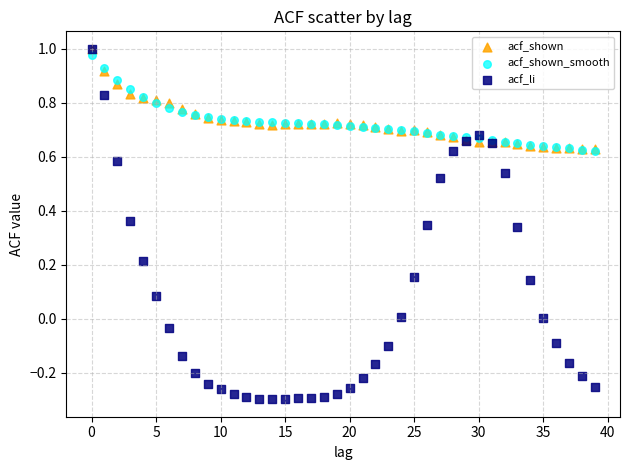

What are all the series names shown in the legend?

acf_shown, acf_shown_smooth, acf_li